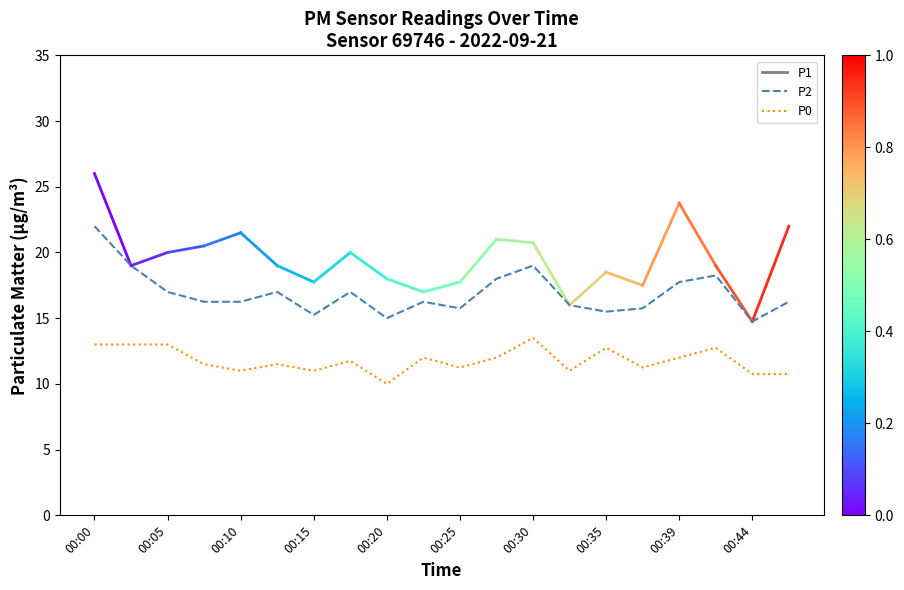

List the series in order of their overall mean, highest first.

P2, P0